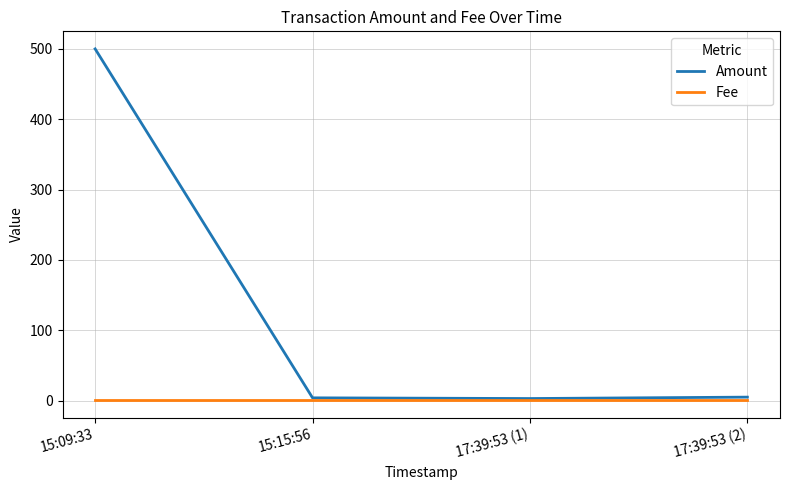

What position from the right is 17:39:53 (1)?

2